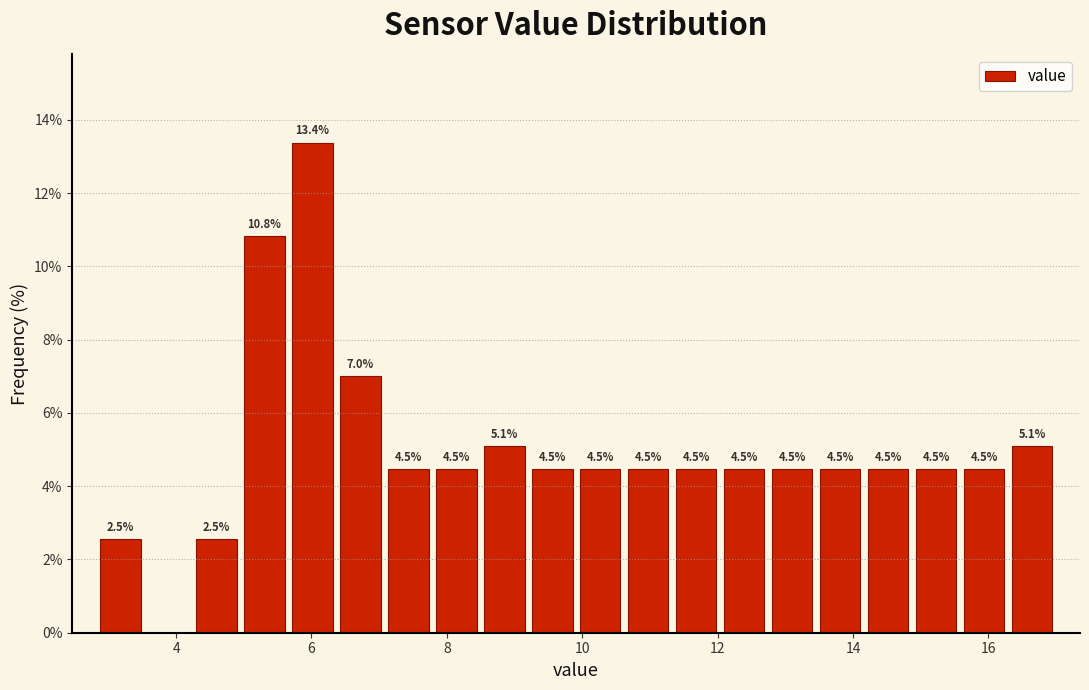

Read against the x-axis, roughly where is the centre of the tallest bar?

6.0